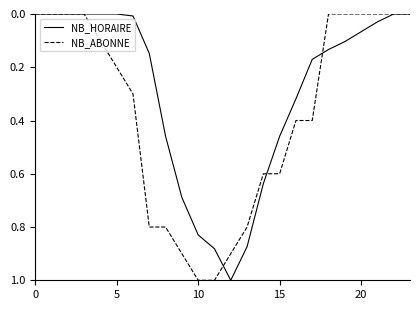

Which series has the largest total across all categories?

NB_ABONNE